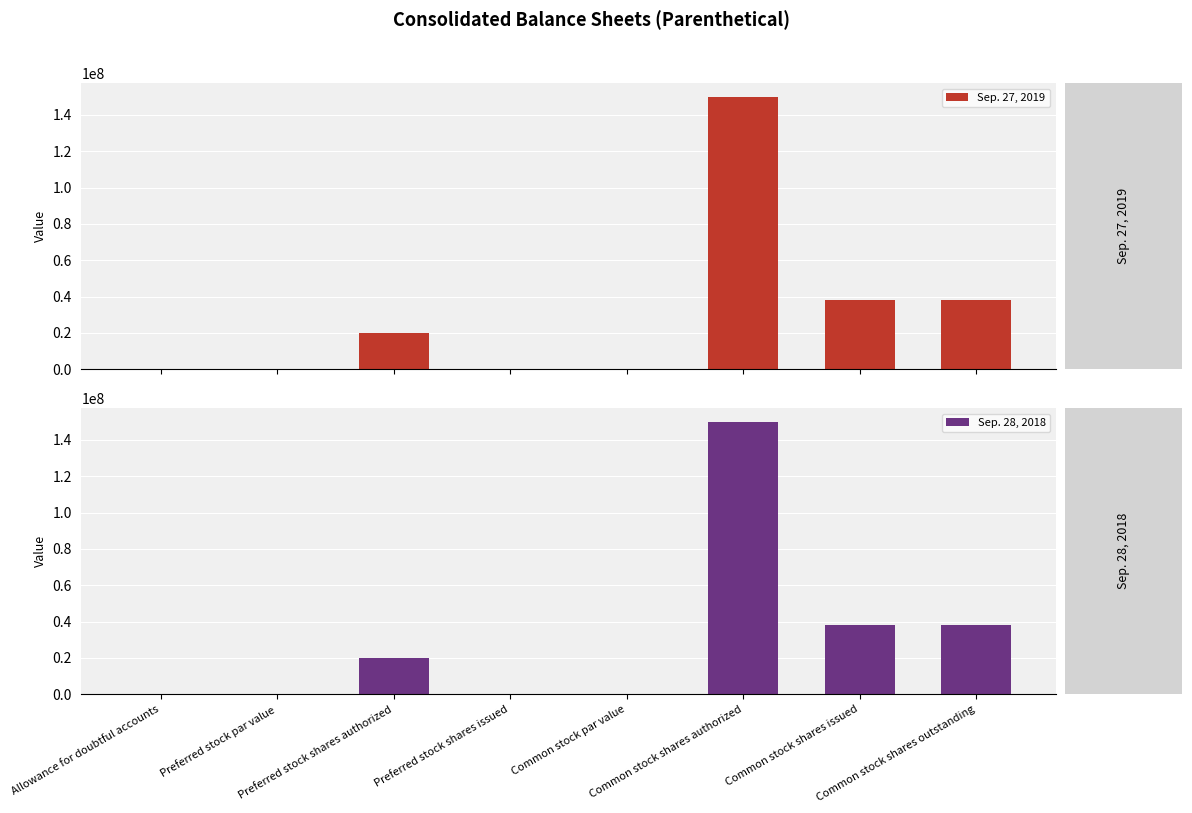

Is the value of Sep. 28, 2018 at Common stock shares outstanding greater than the value of Sep. 27, 2019 at Common stock shares authorized?

No